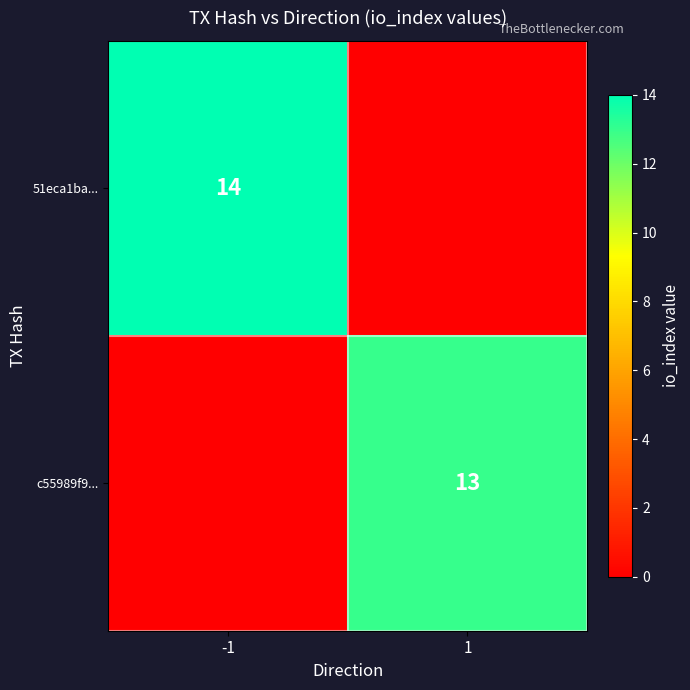

At which category does the chart reach its minimum across all series?

1